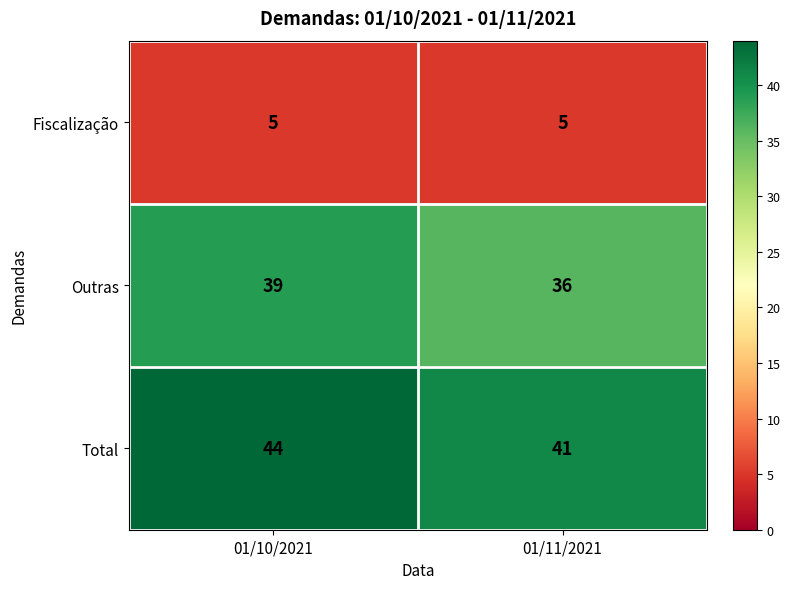

At which label does Total reach its peak?

01/10/2021